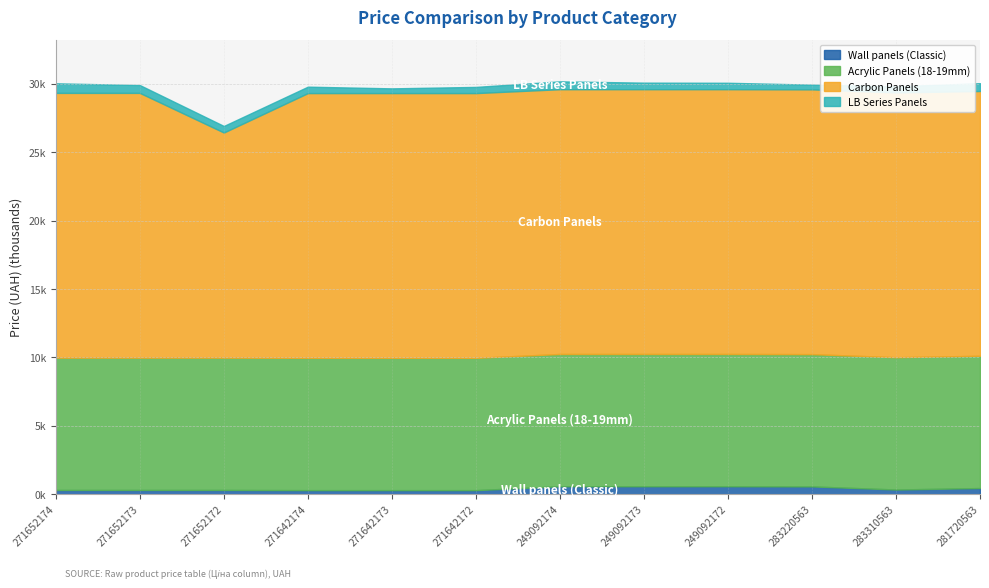

Rank the categories by Carbon Panels value from lowest to highest.

271652172, 271652174, 271652173, 271642174, 271642173, 271642172, 249092174, 249092173, 249092172, 283220563, 283310563, 281720563